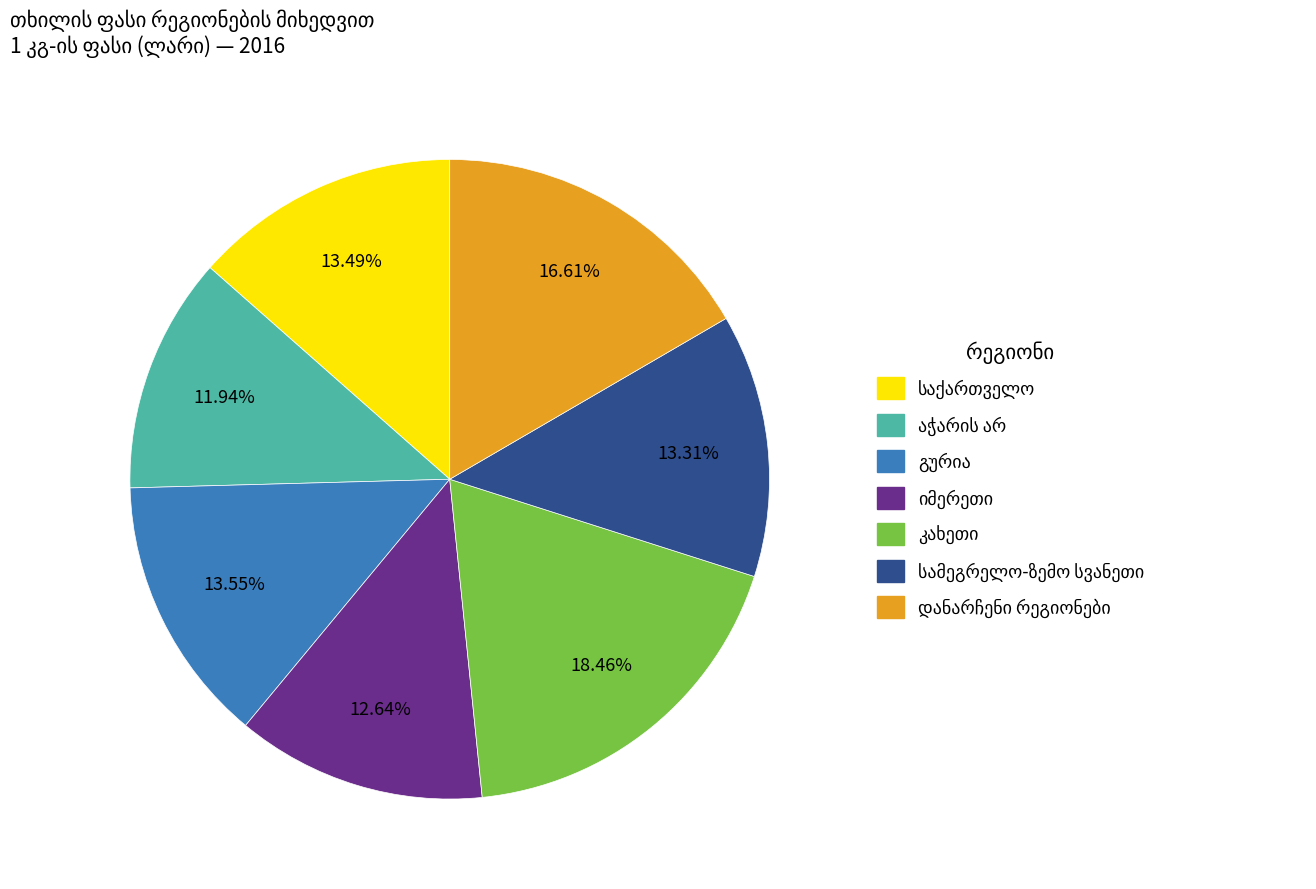

Is there a majority slice in this chart?

No